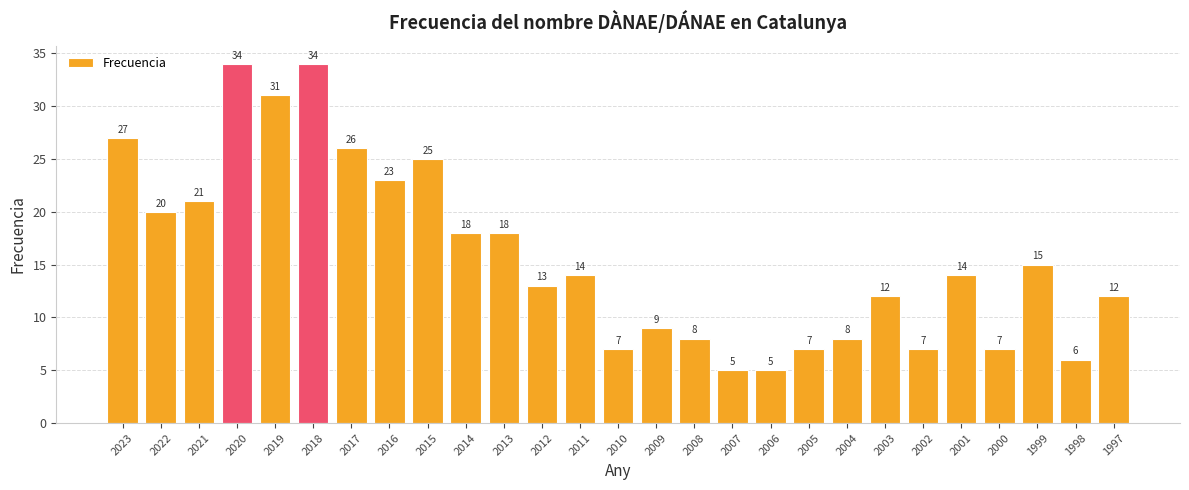

Is it true that the value at 2002 is 3?

False